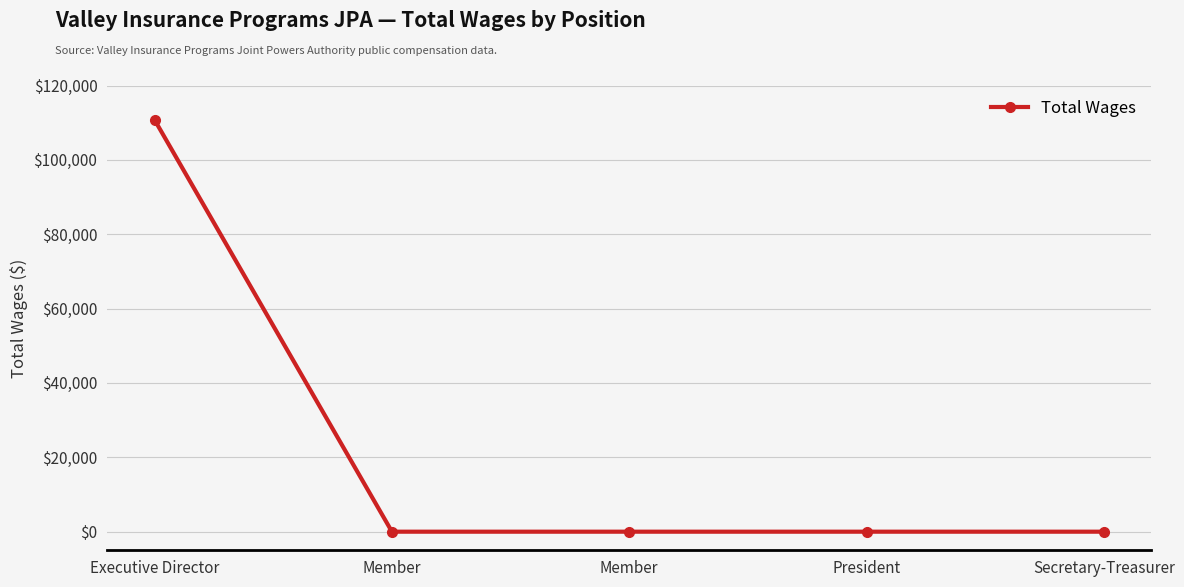

Reading left to right, transcribe all the data shown in this chart.

110742	0	0	0	0